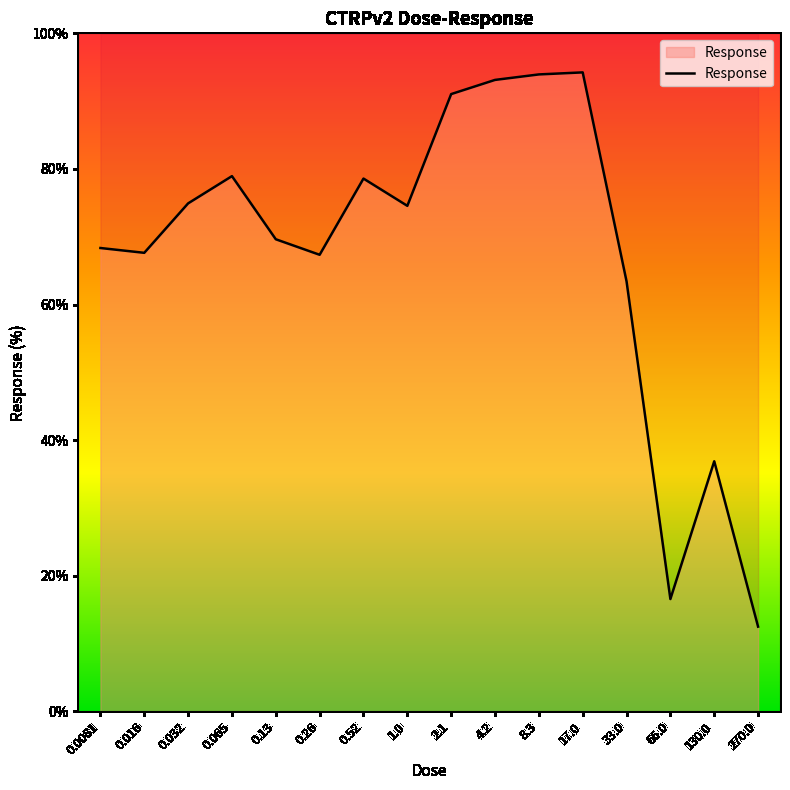

Which has a higher value, 0.26 or 270.0?

0.26